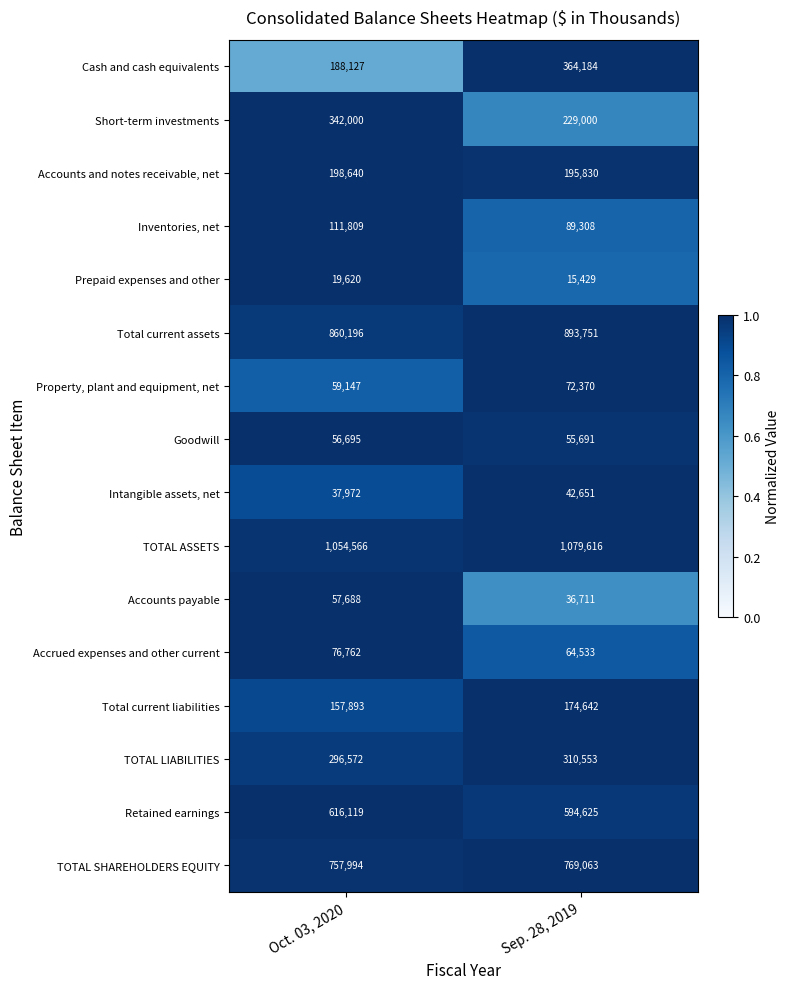

What is the total value across all series at Sep. 28, 2019?

4987957